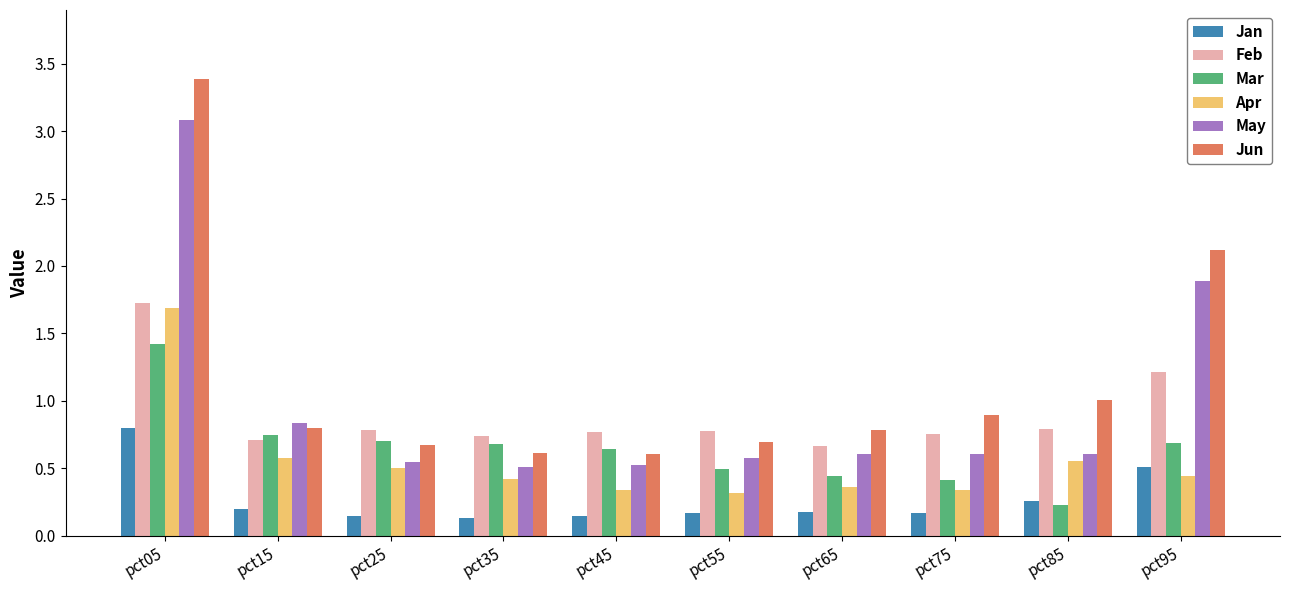

Count the Mar values in the range 0 to 1.

9